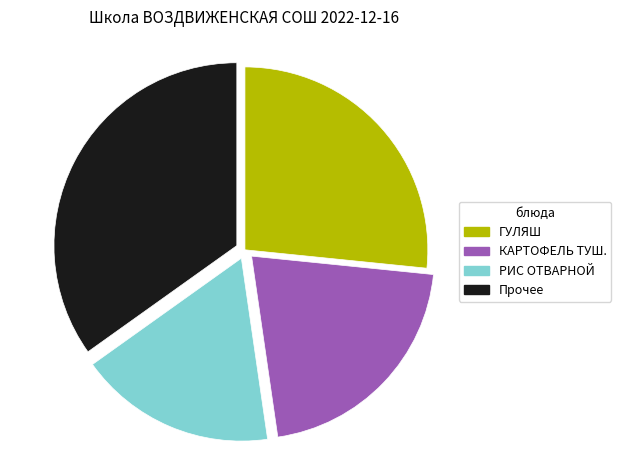

Rank the categories by value from highest to lowest.

Прочее, ГУЛЯШ, КАРТОФЕЛЬ ТУШ., РИС ОТВАРНОЙ